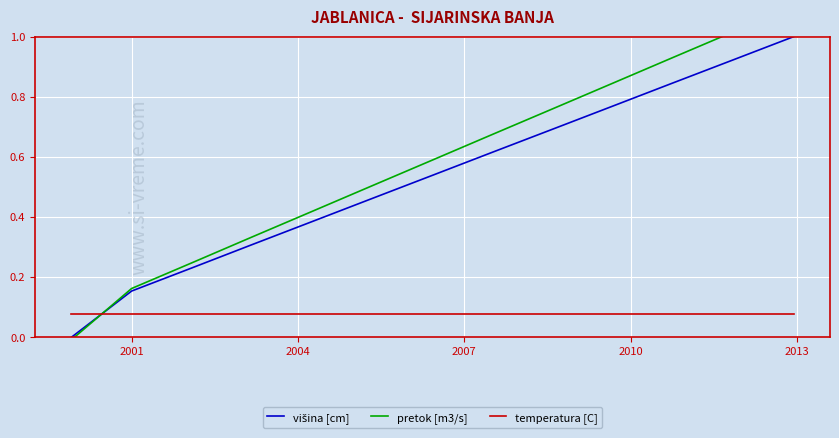

How many values in the višina [cm] series exceed 0?

12